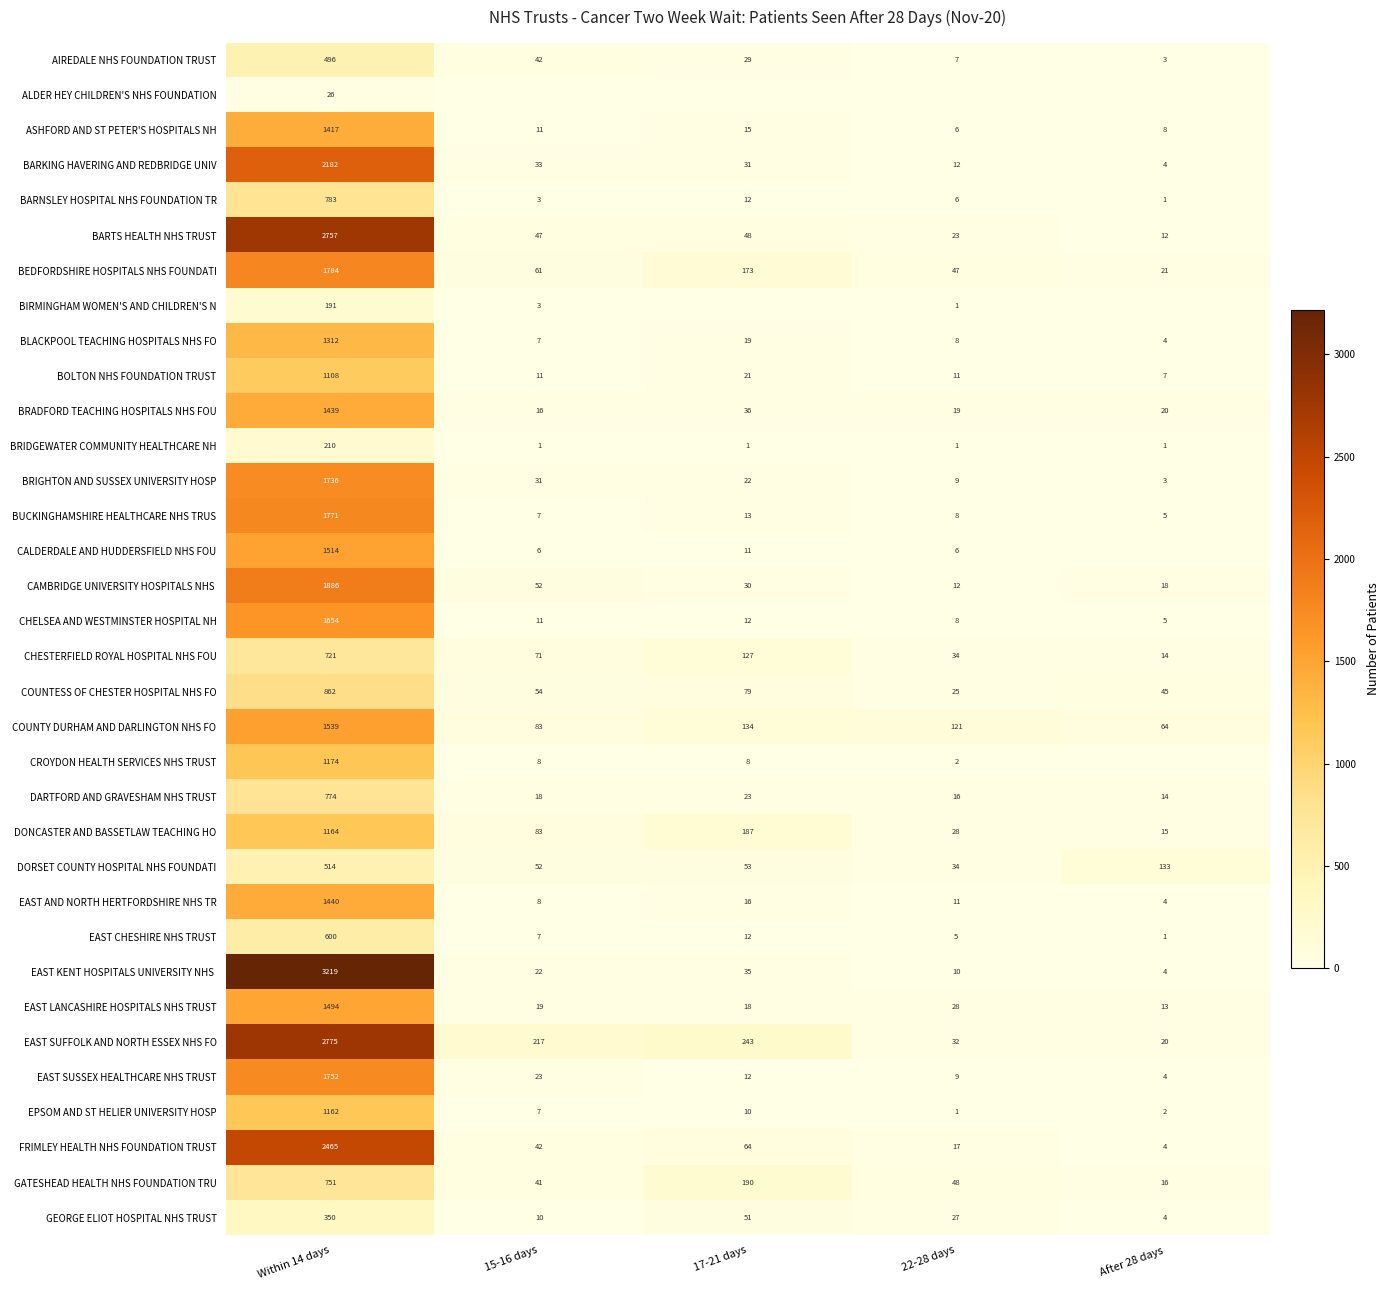

What is the difference between the BUCKINGHAMSHIRE HEALTHCARE NHS TRUS values at Within 14 days and 22-28 days?

1763